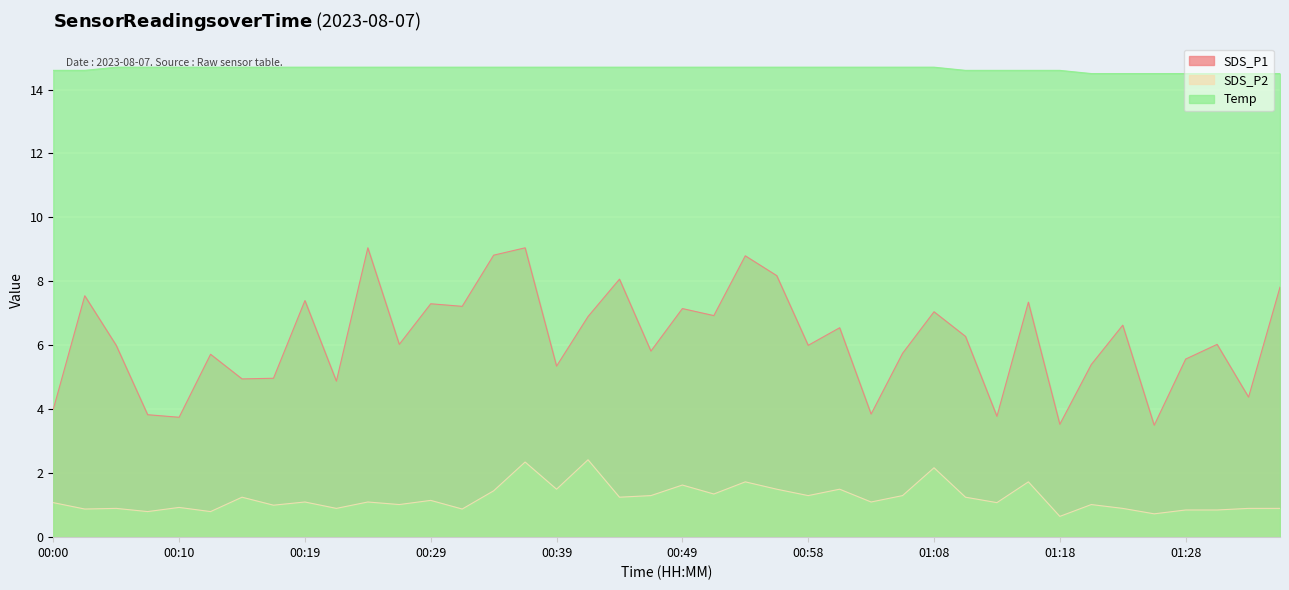

How many interior local valleys does the SDS_P2 series have?

15